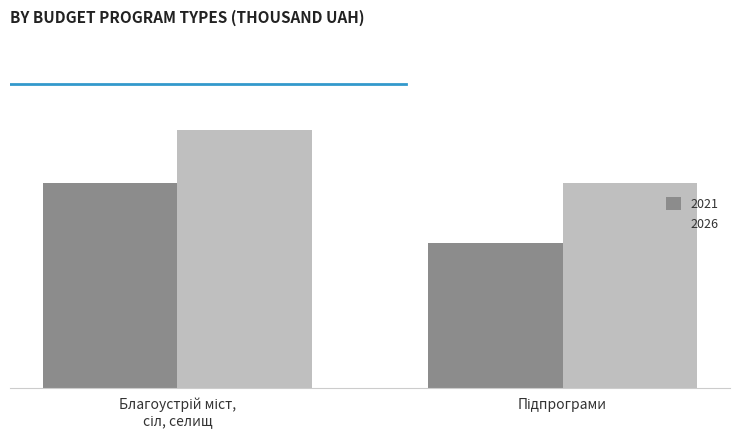

What is the maximum value shown in the chart?

59.8